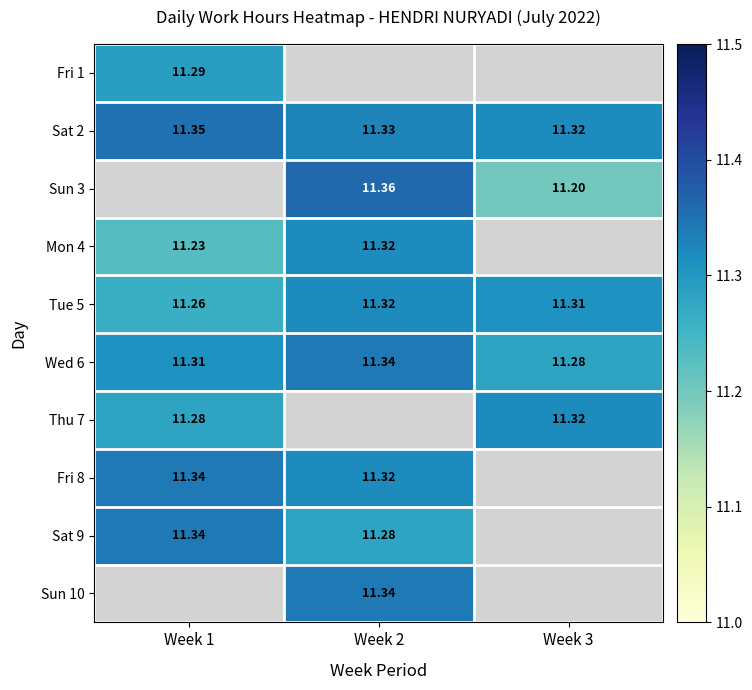

At which label does Tue 5 reach its minimum?

Week 1